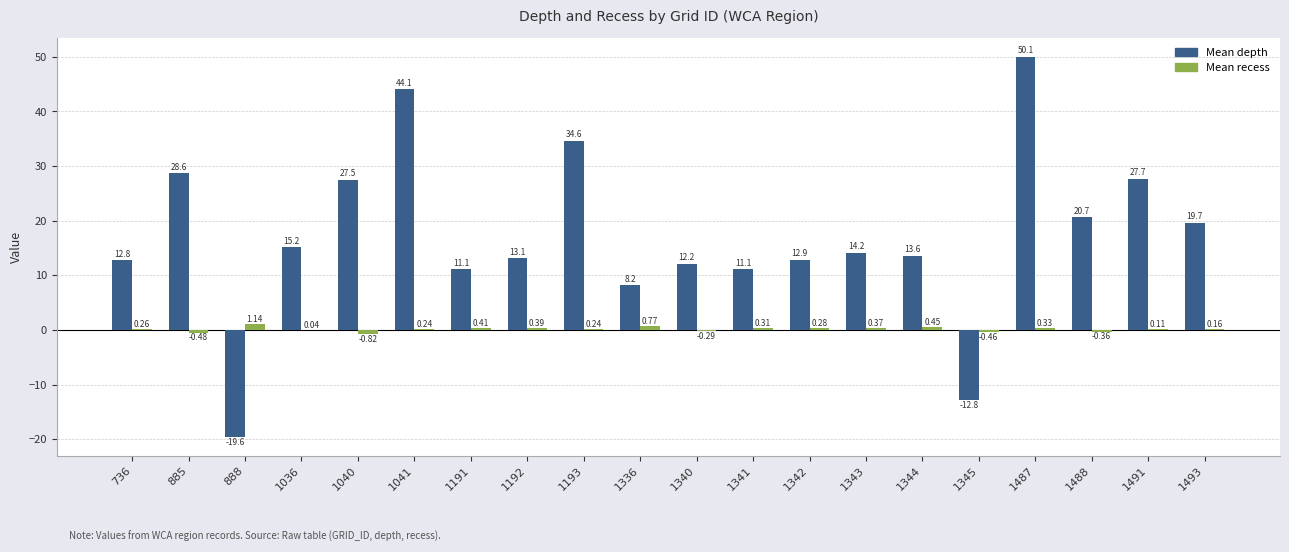

Which series has the largest total across all categories?

Mean depth